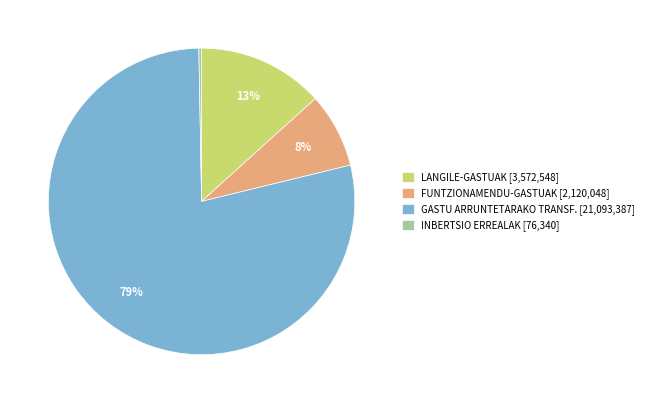

Which category has the biggest portion of the pie?

GASTU ARRUNTETARAKO TRANSF. [21,093,387]